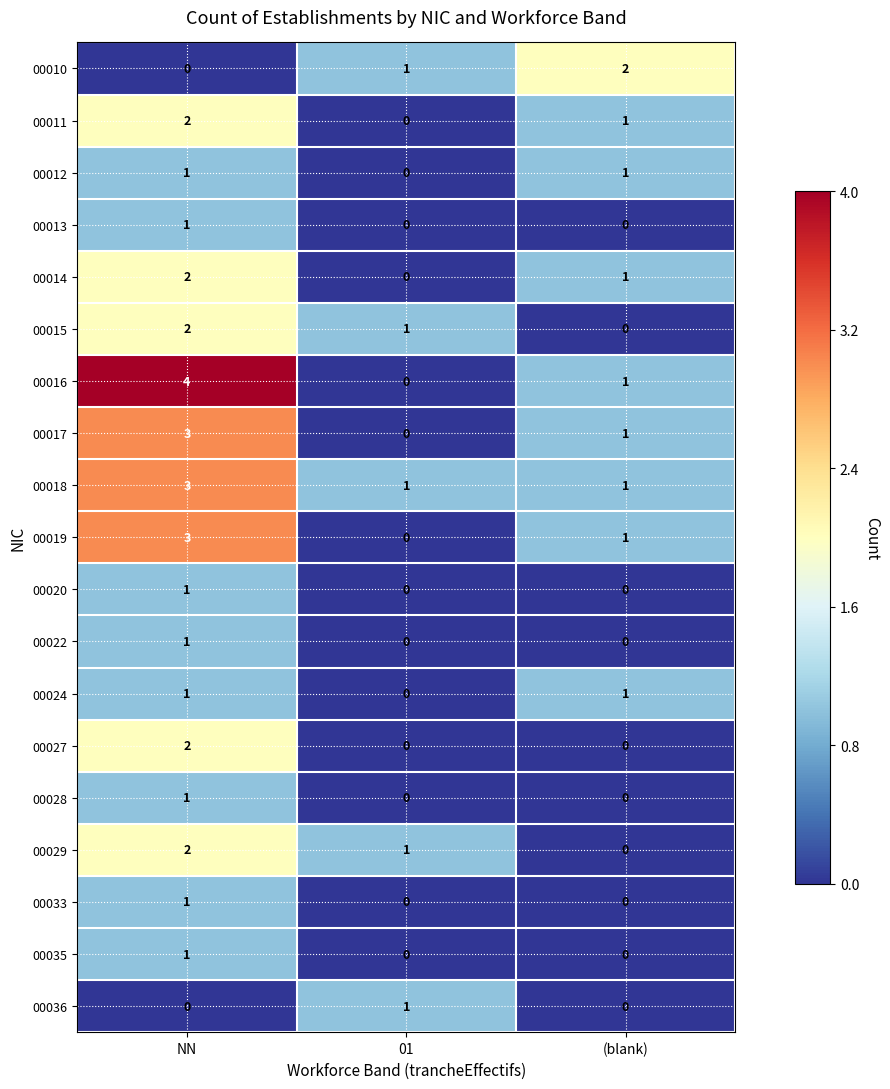

Which series has the largest range (max minus min)?

00016